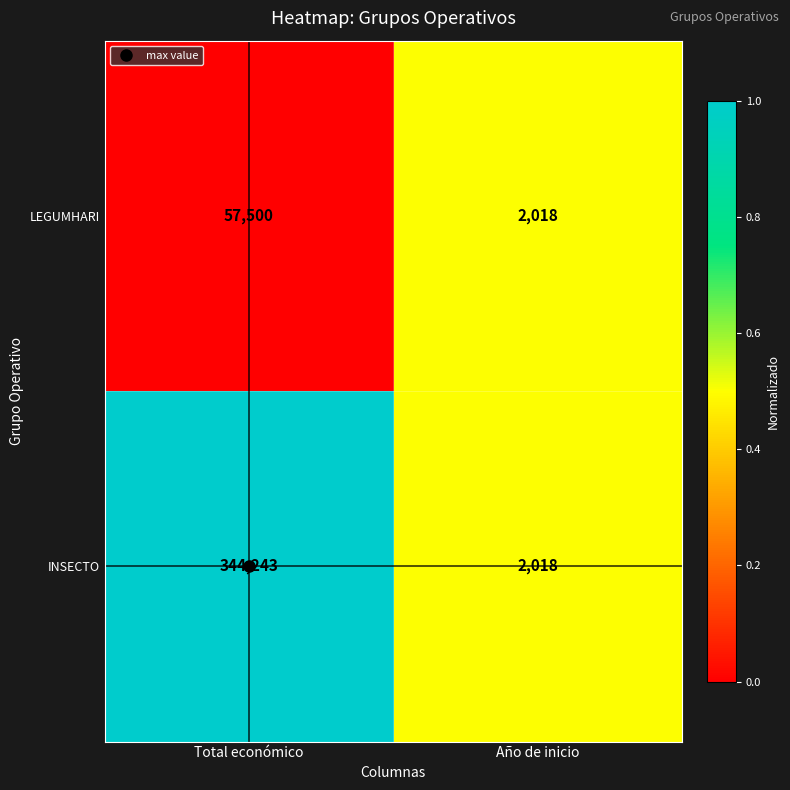

What is the greatest value displayed?

344243